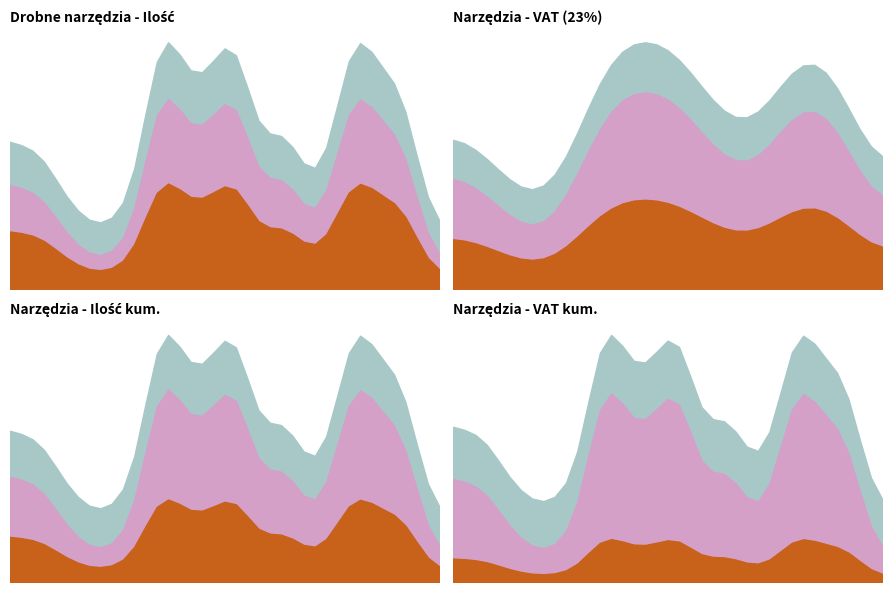

What is the approximate value of Ilość at 27.?

19.0